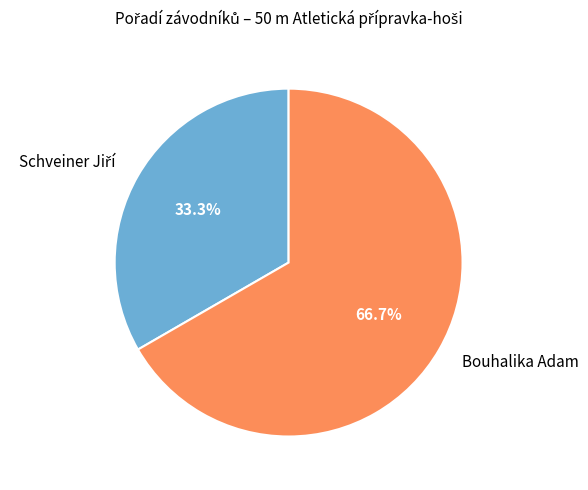

Which category has the biggest portion of the pie?

Bouhalika Adam